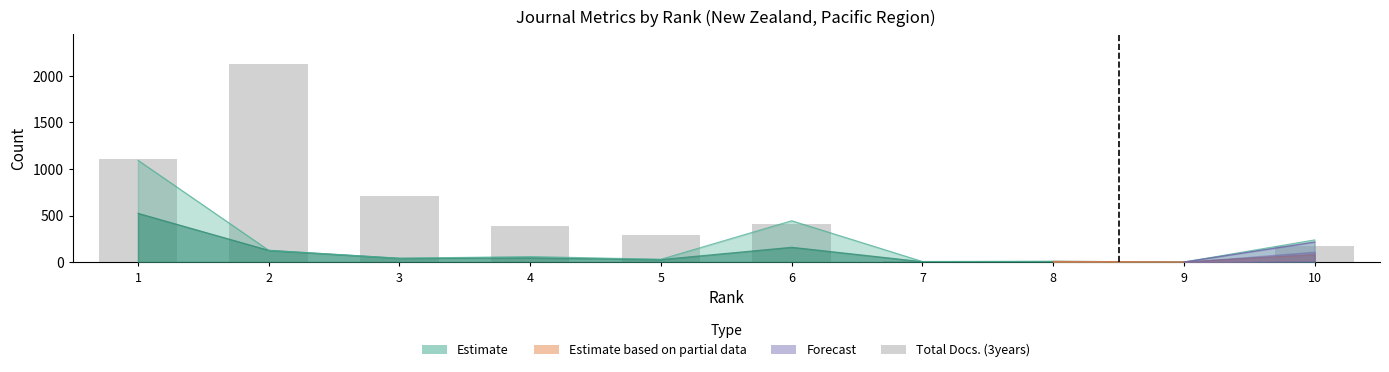

Is it true that the value at 5 is 292?

True